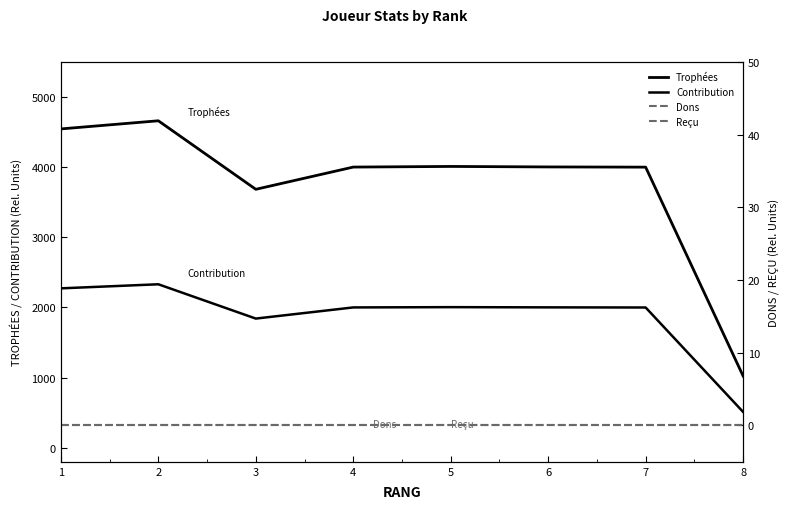

True or false: Reçu and Trophées intersect in this chart.

False